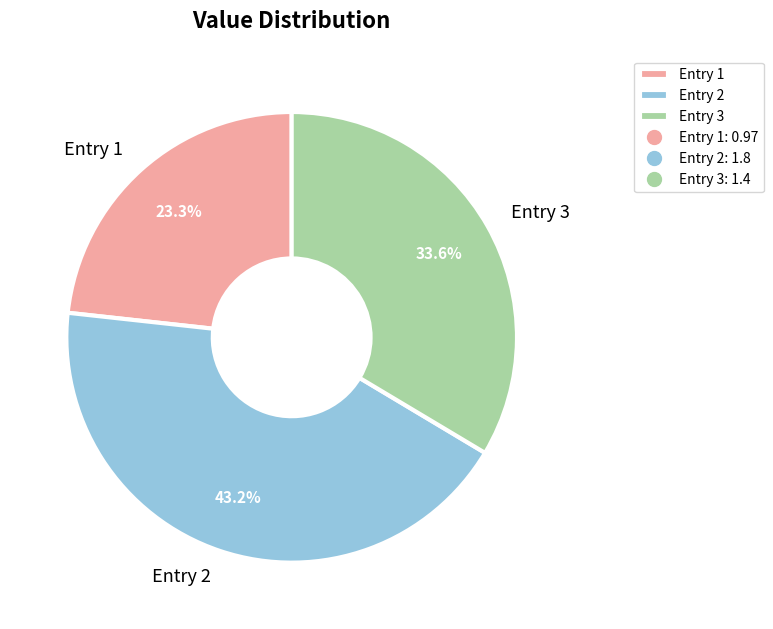

Which slice is the smallest?

Entry 1